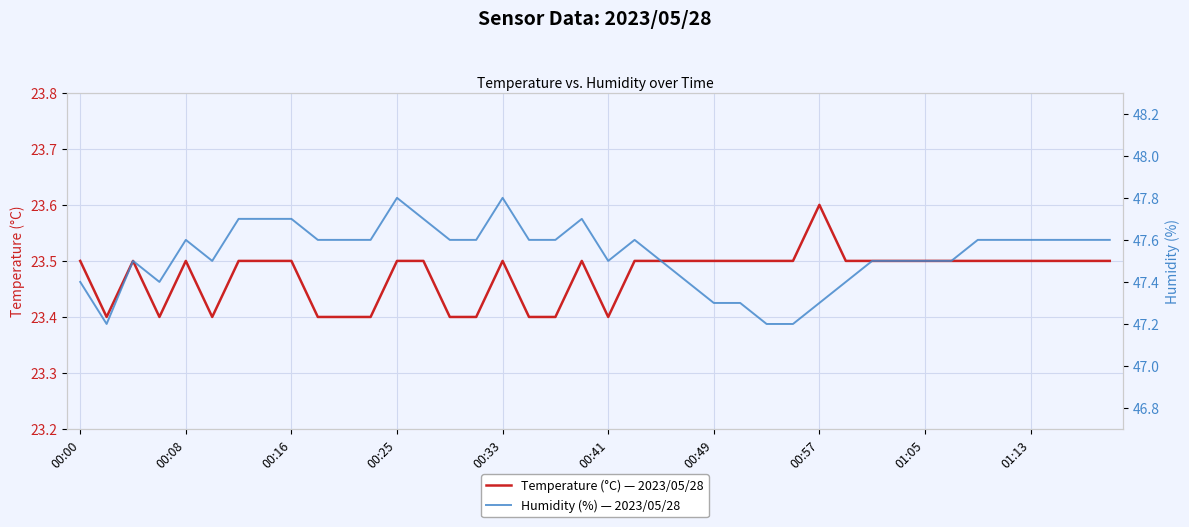

What is the lowest value of the Temperature (°C) — 2023/05/28 series?

23.4